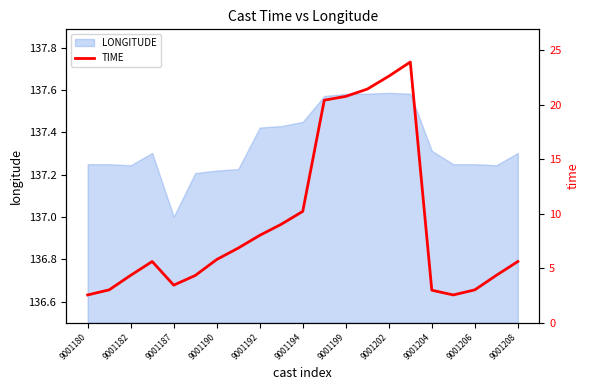

The value of LONGITUDE at 9001199 is 240.7. True or false?

False